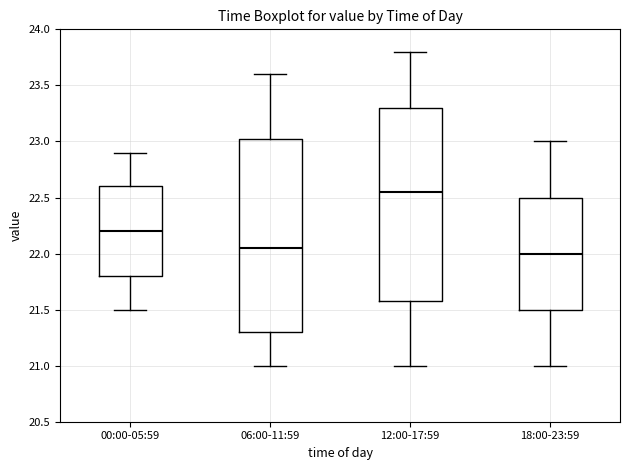

Reading left to right, read every box against the y-axis: the position of its median line, the range the box covers, and the ends of its whiskers. The values are not printed on the chart, so give them approximately, as read against the axis.

00:00-05:59: median 22.20, box 21.80 to 22.60, whiskers 21.50 to 22.90
06:00-11:59: median 22.05, box 21.30 to 23.05, whiskers 21.00 to 23.60
12:00-17:59: median 22.55, box 21.60 to 23.30, whiskers 21.00 to 23.80
18:00-23:59: median 22.00, box 21.50 to 22.50, whiskers 21.00 to 23.00